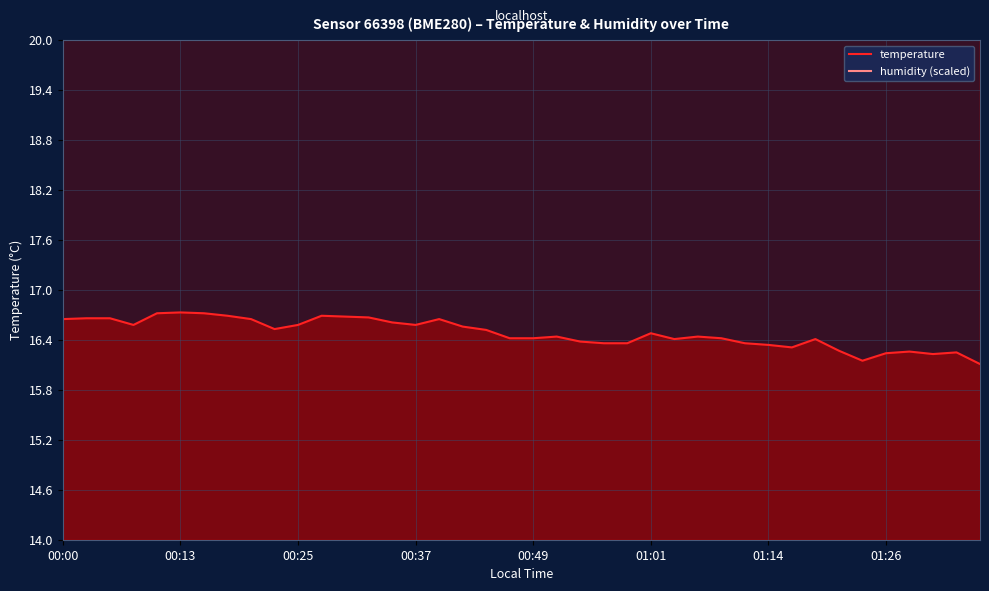

True or false: temperature and humidity (scaled) cross at least once.

False